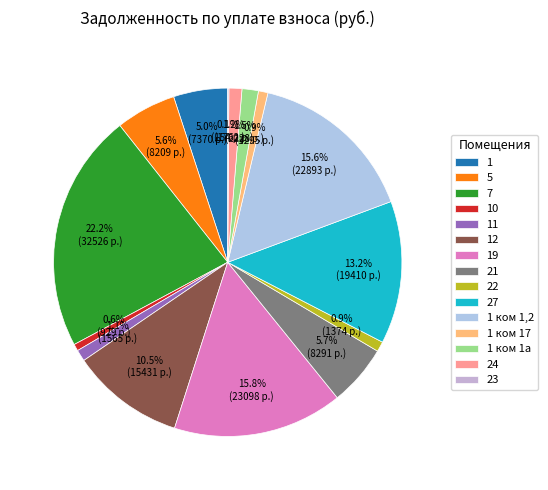

Does 10 account for over 50% of the chart?

No